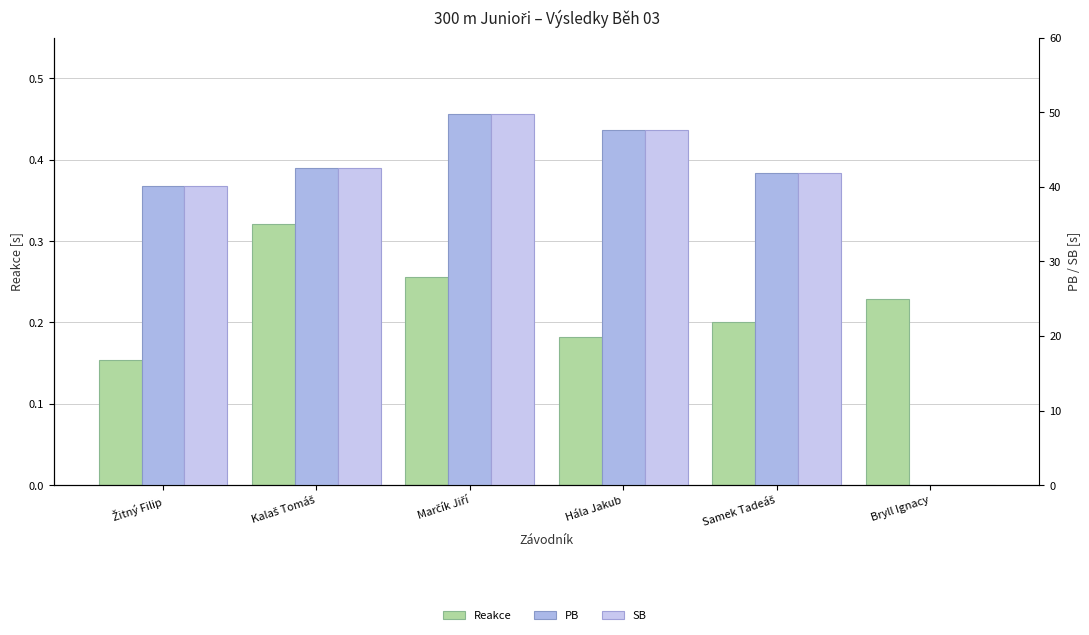

At which label does PB reach its minimum?

Bryll Ignacy